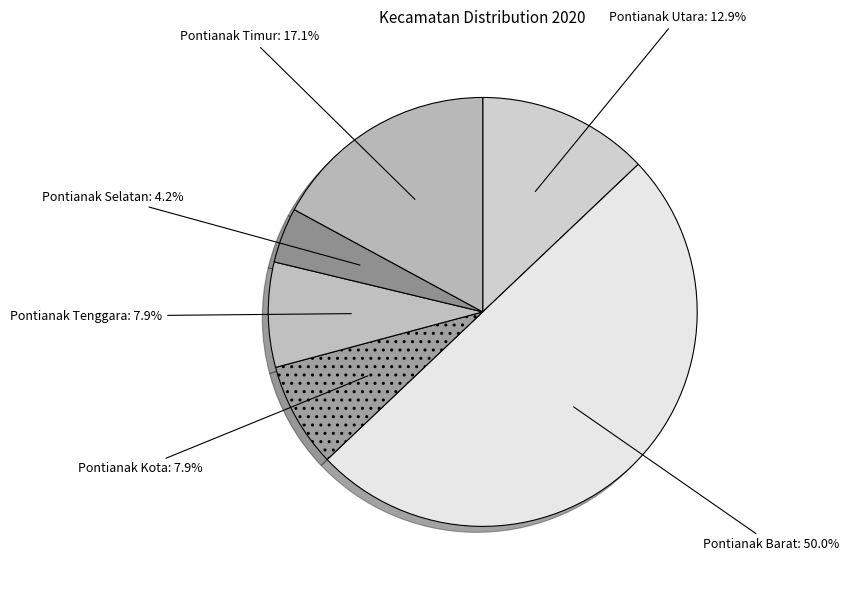

To the nearest percent, what portion does Pontianak Kota represent?

8%